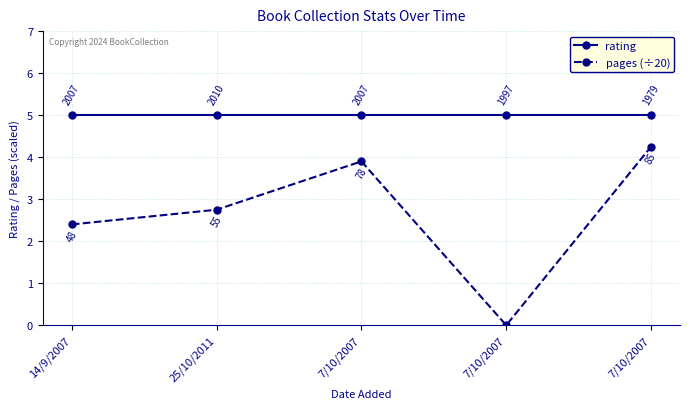

The value of rating at 7/10/2007 is 5.0. True or false?

True